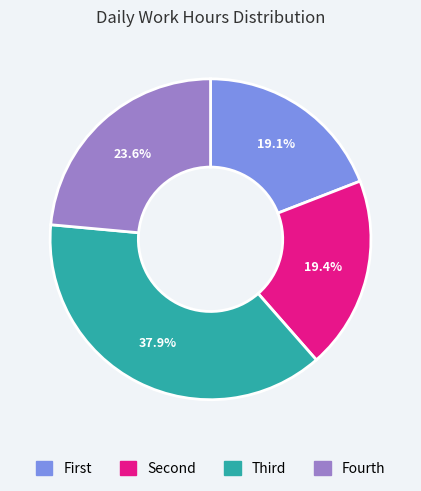

Does Fourth represent more than half of the total?

No